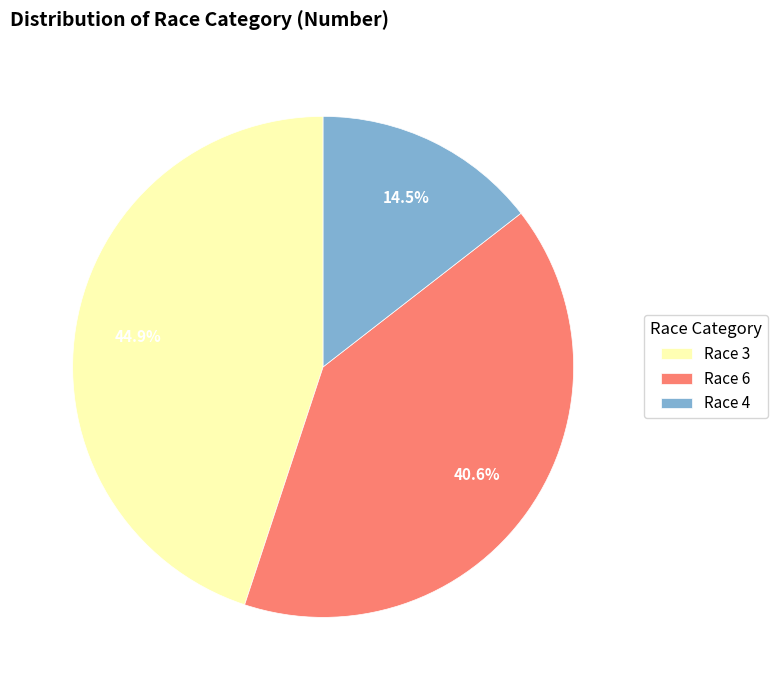

Which has a higher value, Race 3 or Race 6?

Race 3